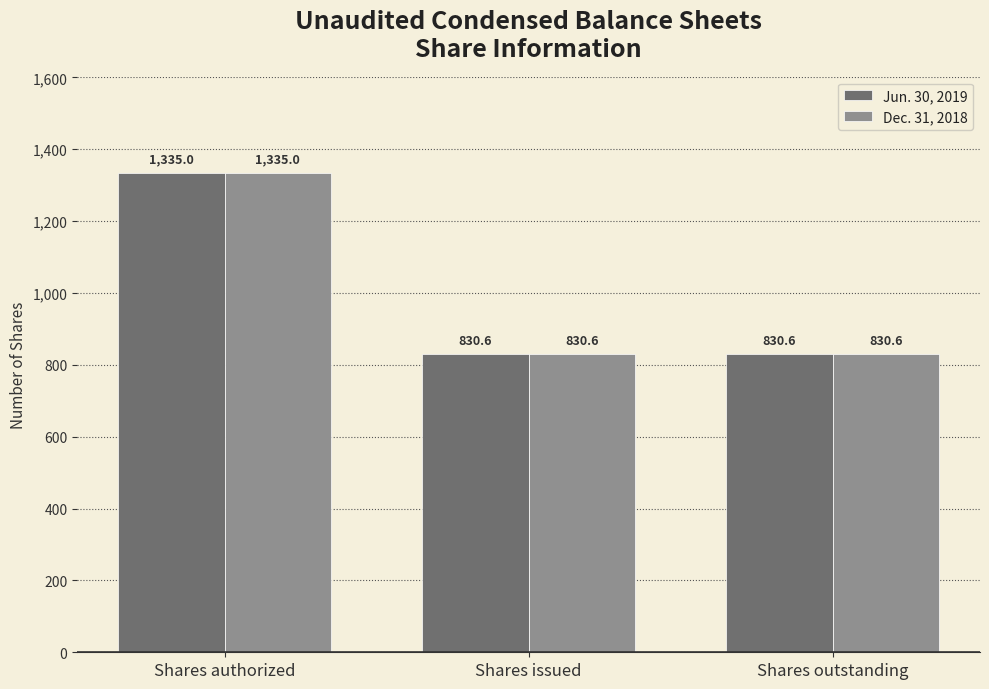

Read the Jun. 30, 2019 value at Shares issued.

830.6